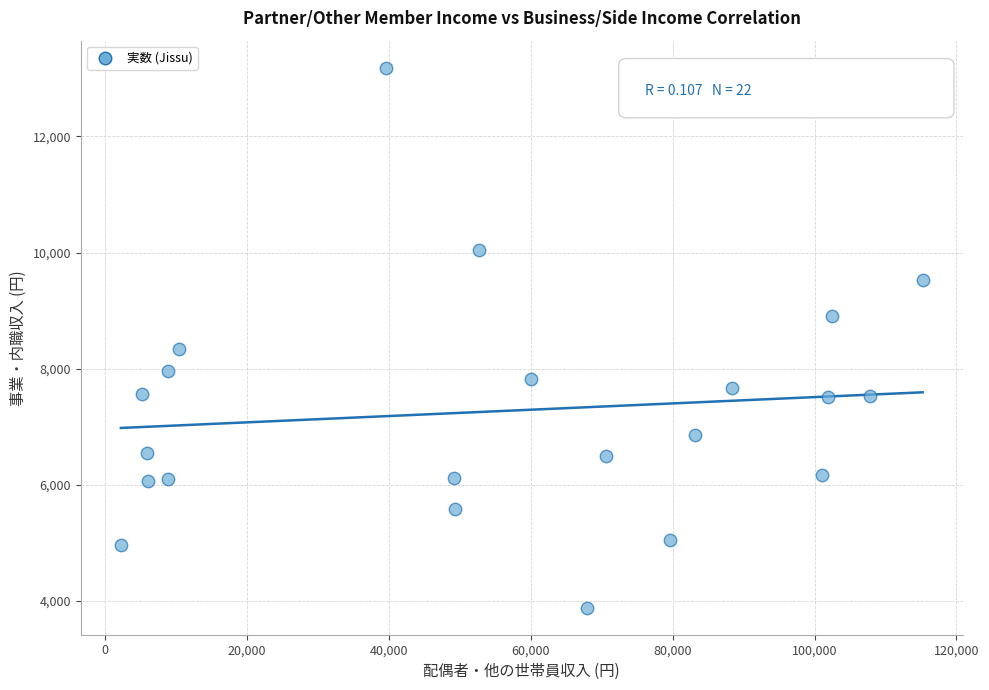

What is the range of Y values (max minus min)?

9307